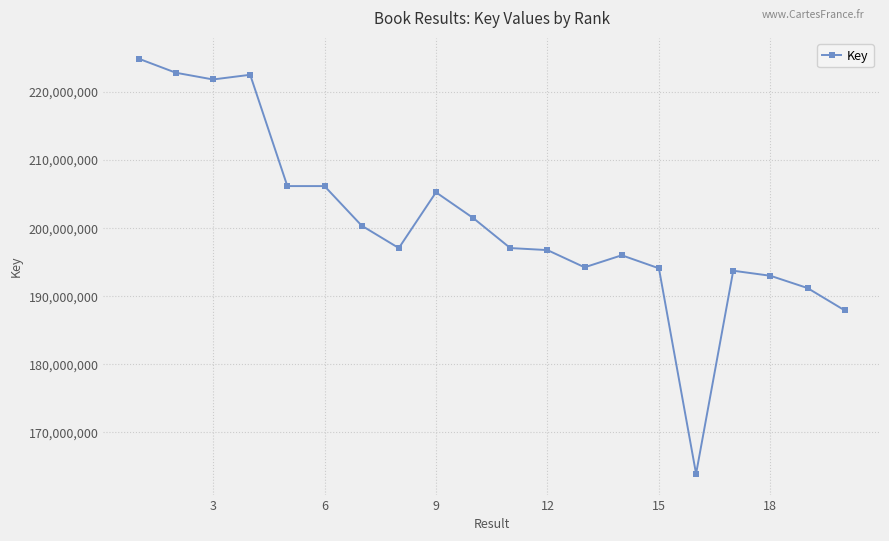

How many values are below 197028455?

10